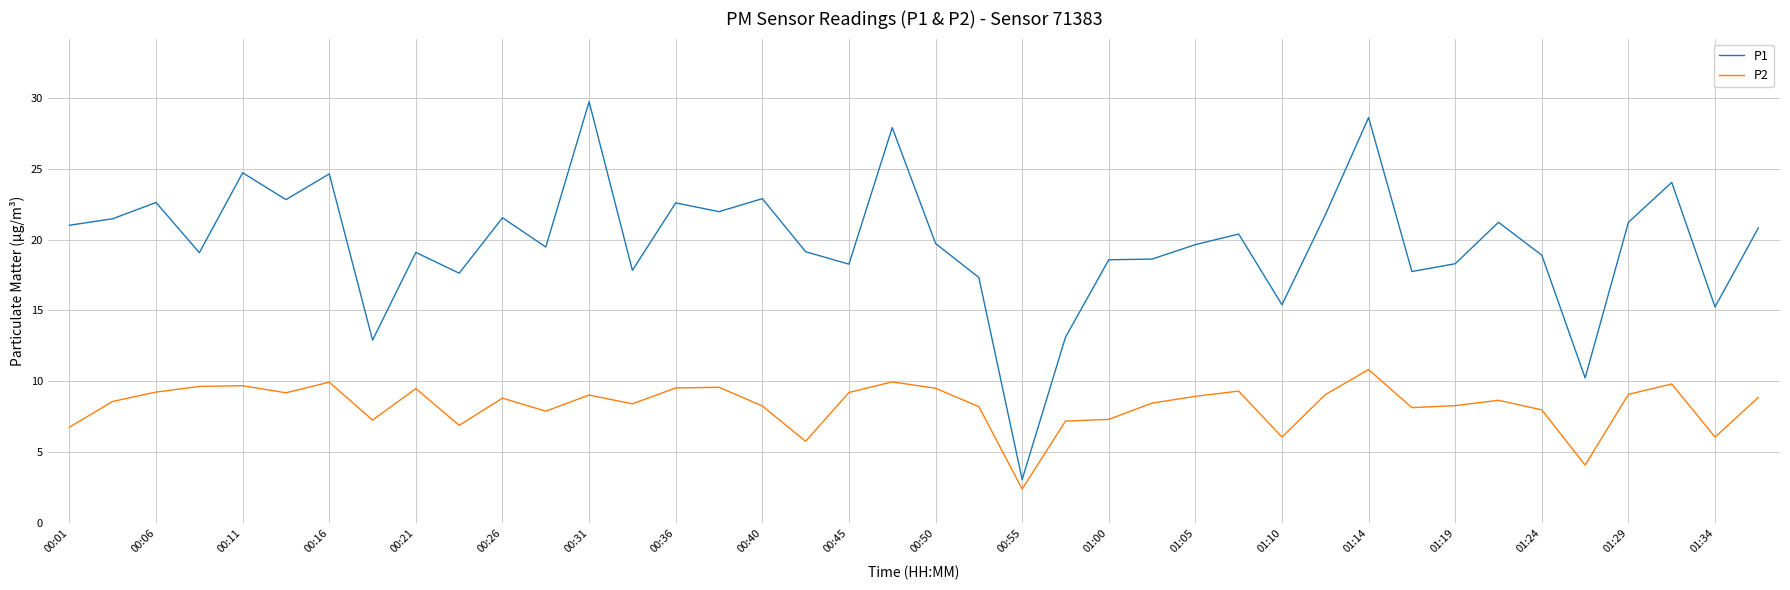

Which series has the widest spread of values?

P1